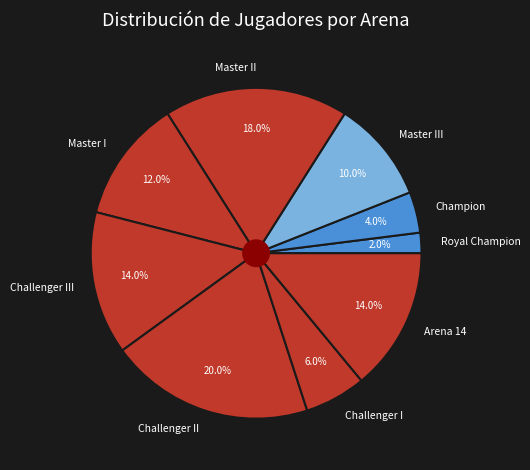

How many segments does this pie chart have?

9